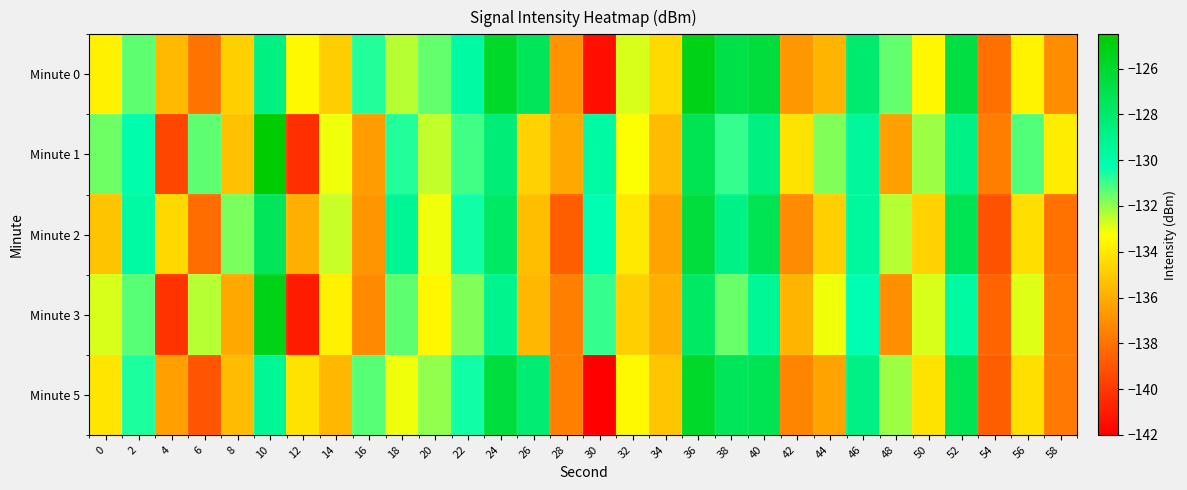

At 24, list the series in order from largest to smallest.

Minute 0, Minute 5, Minute 2, Minute 1, Minute 3